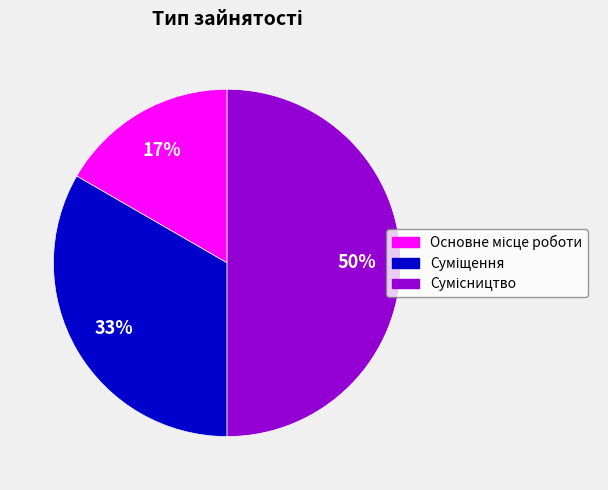

To the nearest percent, what is the difference between the largest and smallest slice percentages?

33%